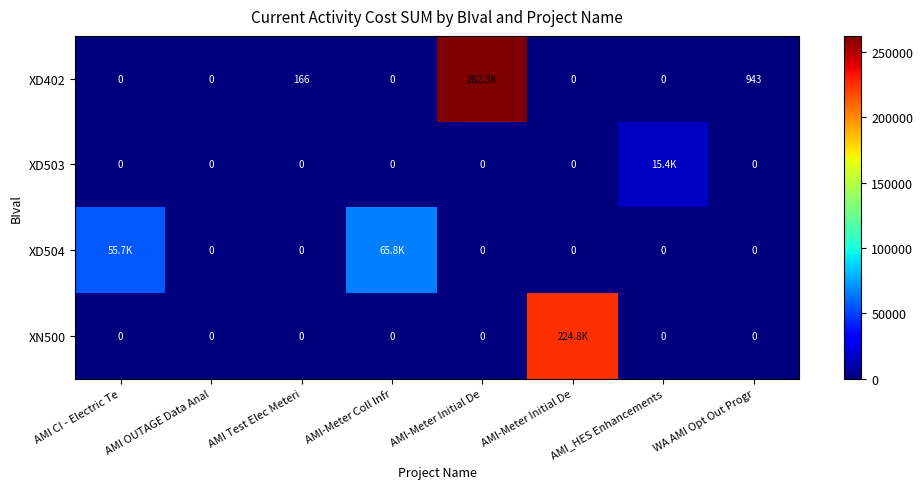

Is the value of XD503 at AMI Test Elec Meteri greater than the value of XD402 at AMI_HES Enhancements?

No